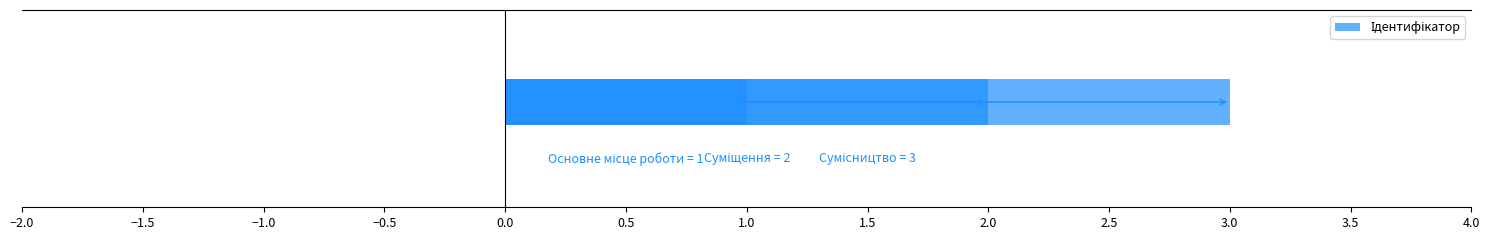

What is the value of the 1st bar from the left?

1